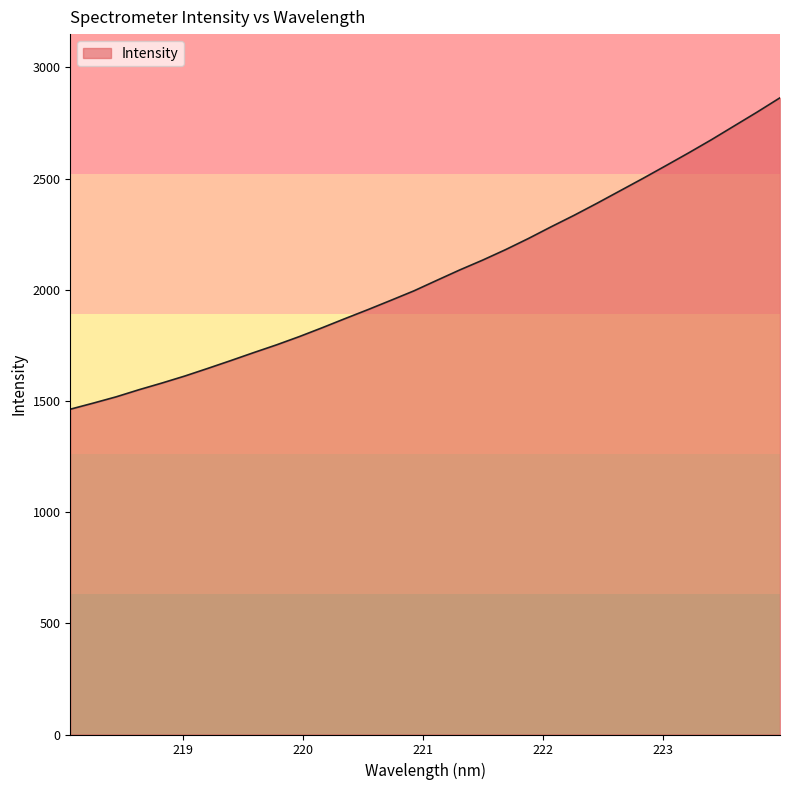

What is the maximum value shown in the chart?

2863.2